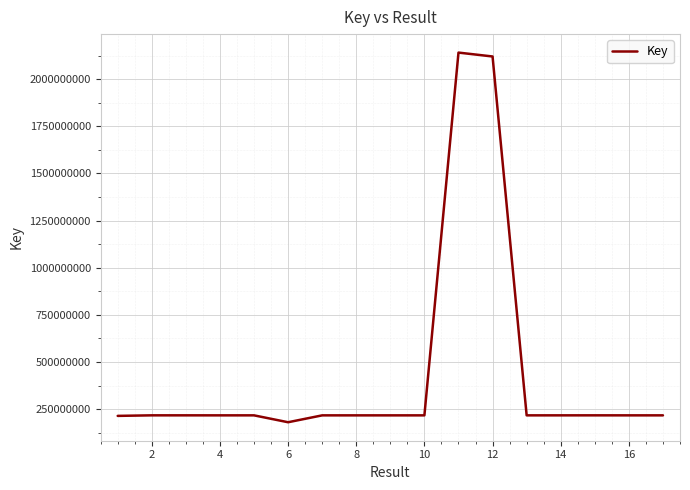

What is the minimum value shown in the chart?

180301038